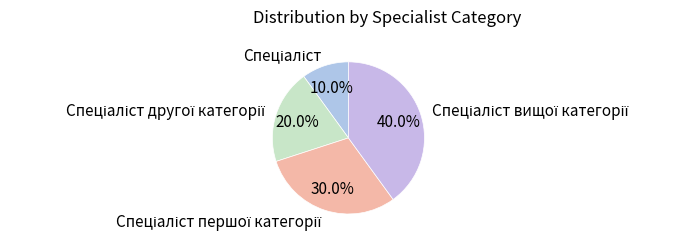

Is there any slice that represents more than half of the pie?

No